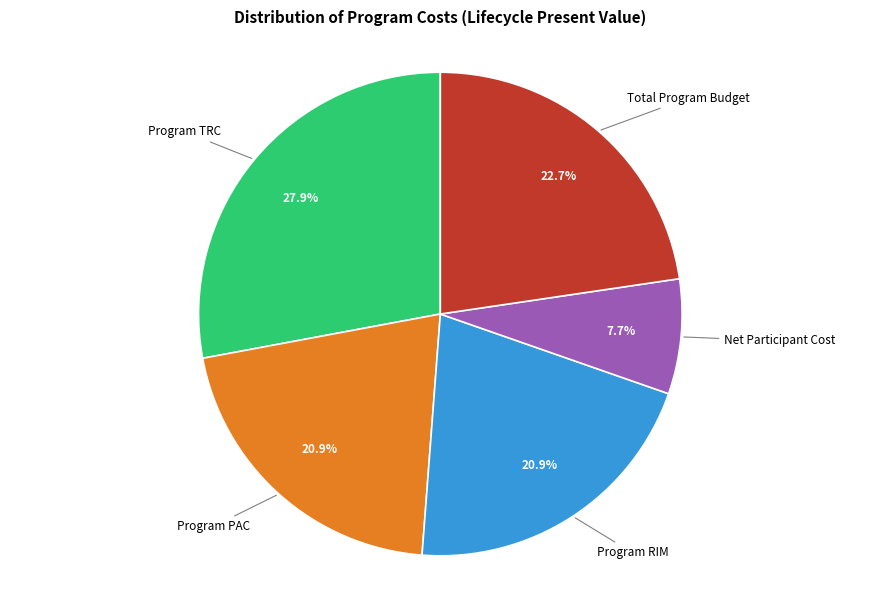

Is there any slice that represents more than half of the pie?

No